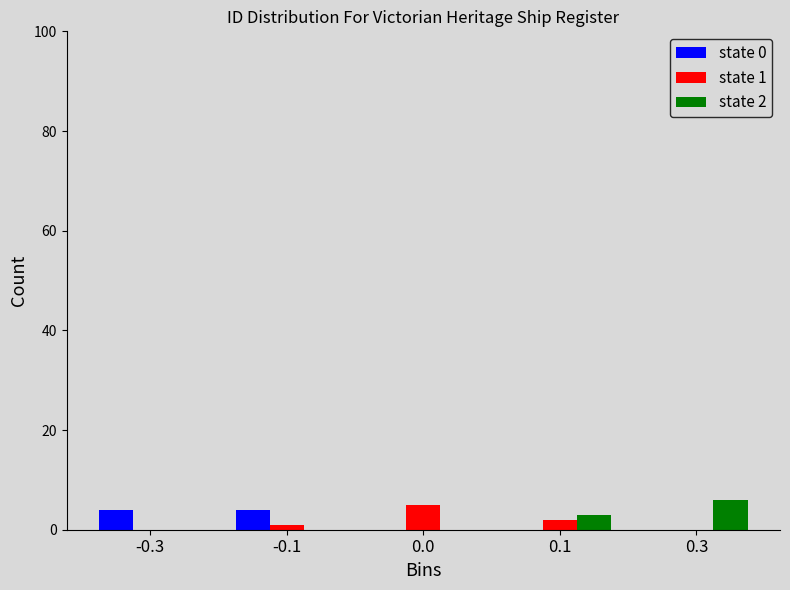

Reading left to right, what are all the values shown in this chart?

state 0: -0.3=4	-0.1=4	0.0=0	0.1=0	0.3=0
state 1: -0.3=0	-0.1=1	0.0=5	0.1=2	0.3=0
state 2: -0.3=0	-0.1=0	0.0=0	0.1=3	0.3=6